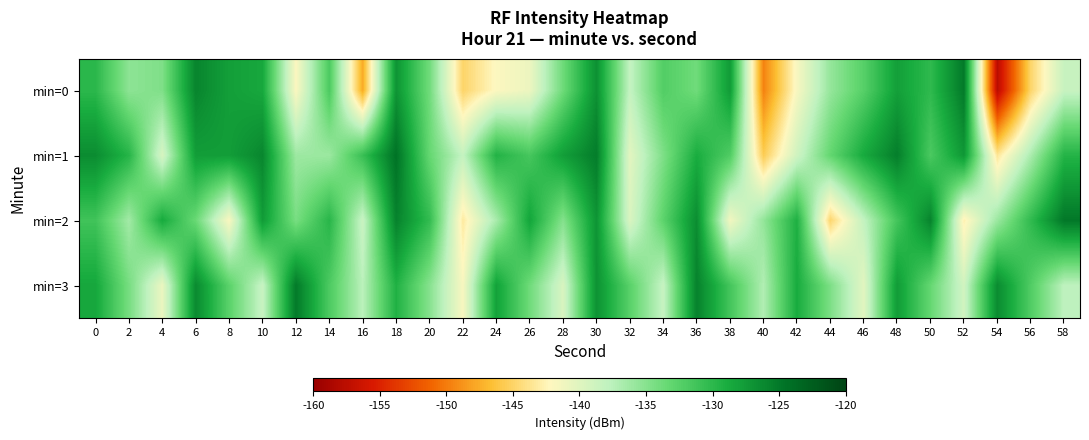

At which category does the chart reach its minimum across all series?

54